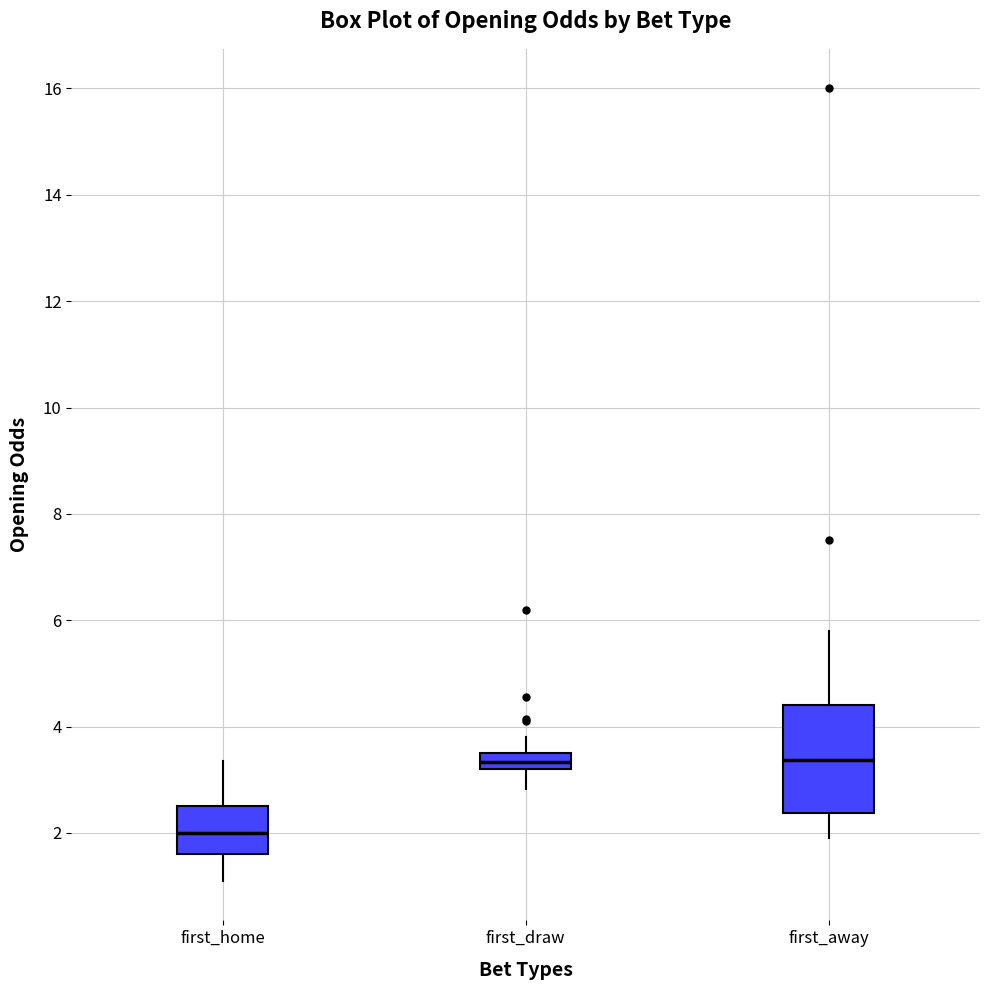

Where does the upper whisker of the box for first_away end on the y-axis? The values are not printed on the chart, so give them approximately, as read against the axis.

5.8